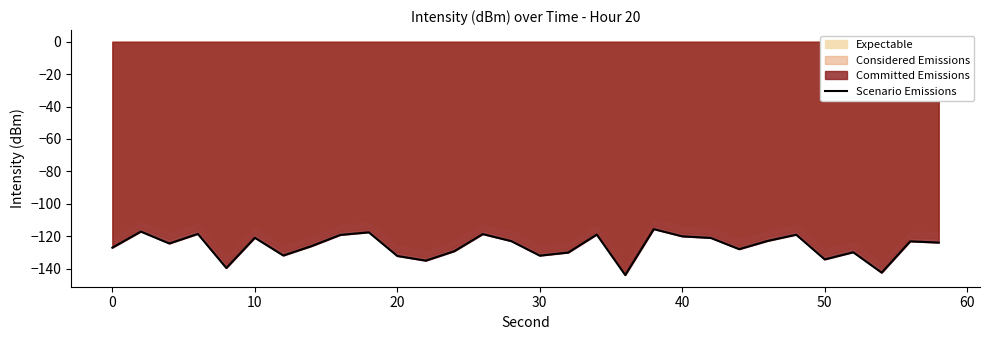

What is the maximum value for Scenario Emissions?

-115.7